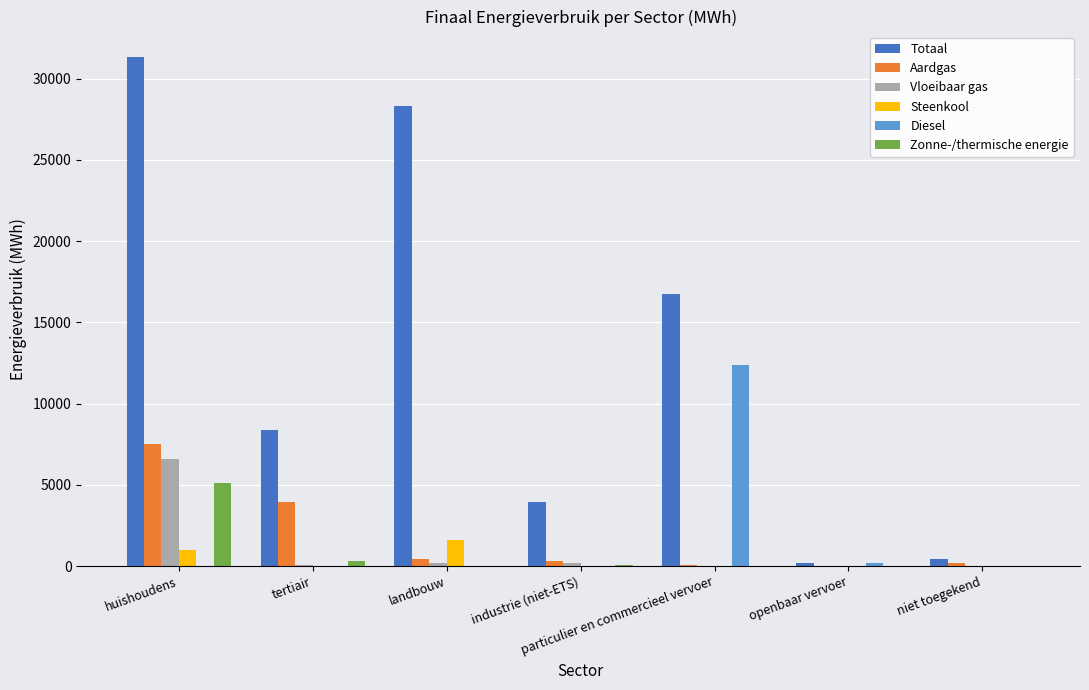

Which series changed the most between huishoudens and industrie (niet-ETS)?

Totaal